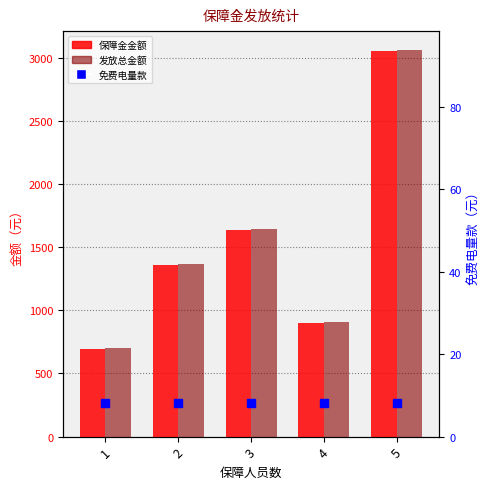

The value of 发放总金额 at 5 is 4152.3. True or false?

False